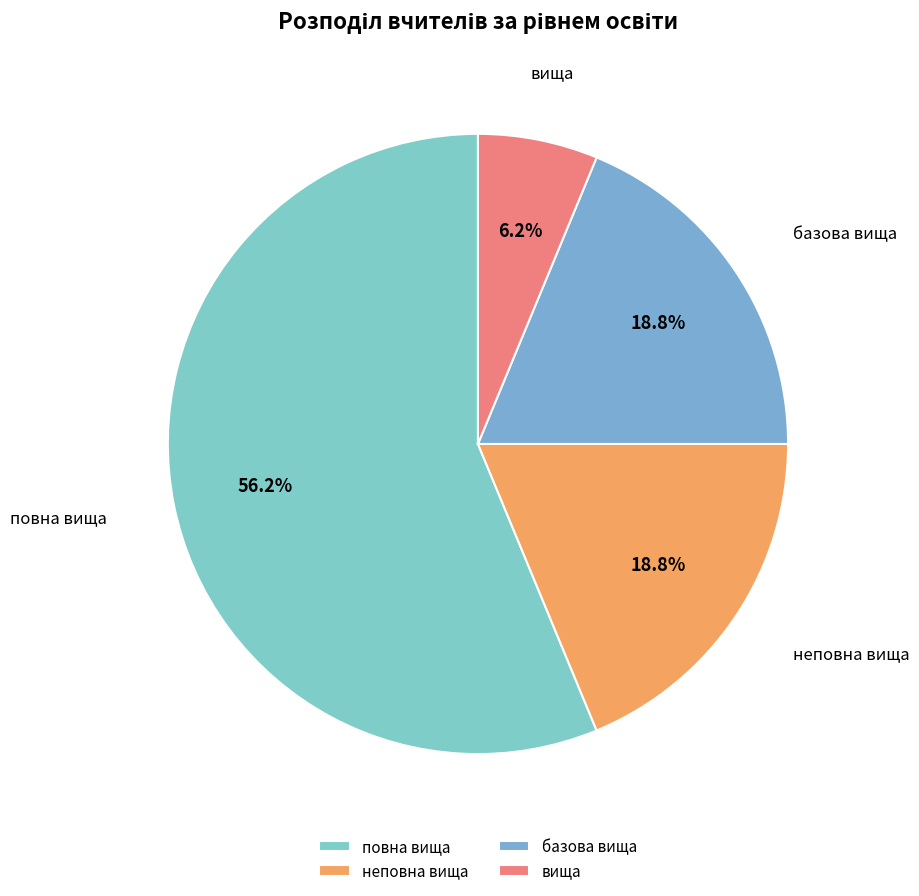

Is the sum of неповна вища and вища greater than half?

No